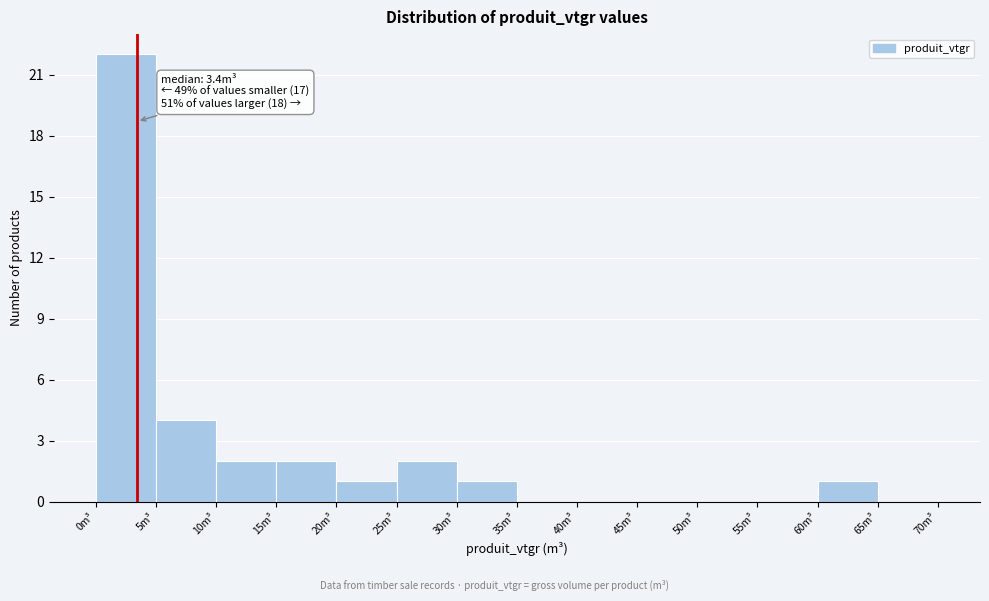

Which range on the x-axis has the tallest bar?

0 to 5